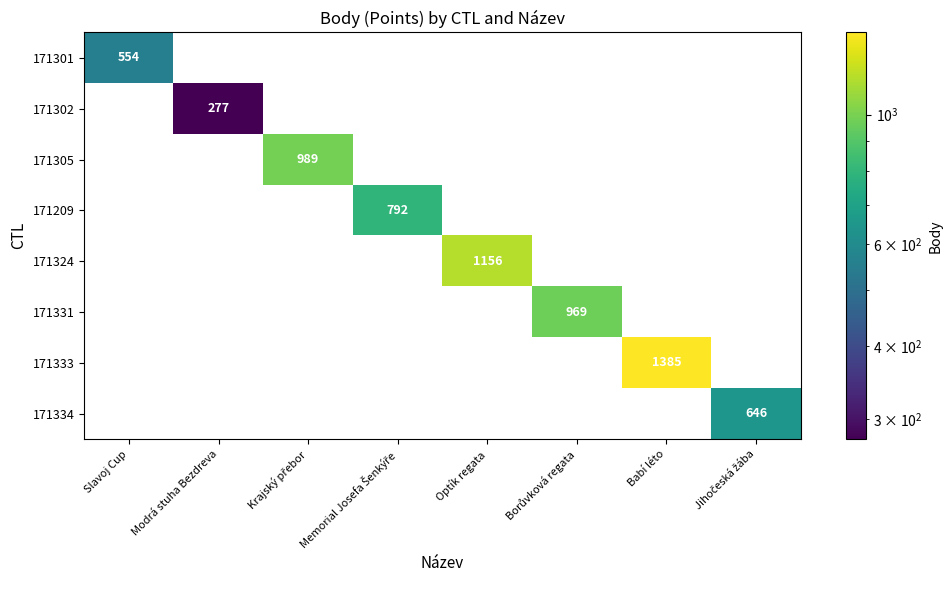

True or false: 171333 has a value of 1923 at Babí léto.

False